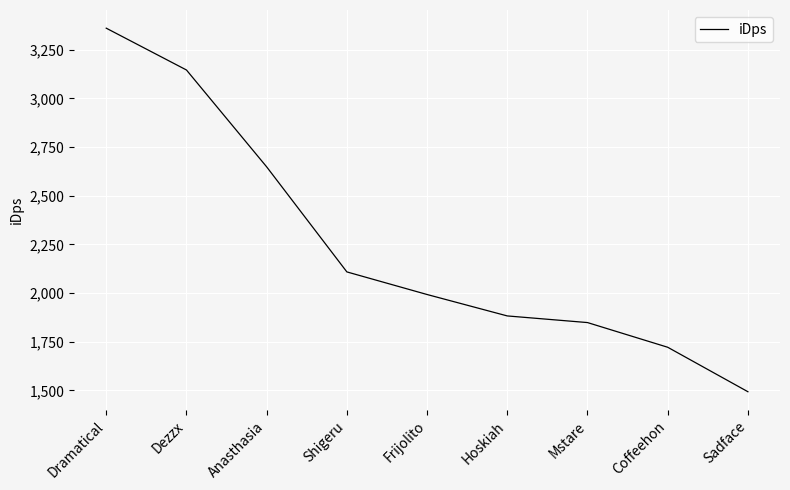

Rank the categories by value from highest to lowest.

Dramatical, Dezzx, Anasthasia, Shigeru, Frijolito, Hoskiah, Mstare, Coffeehon, Sadface